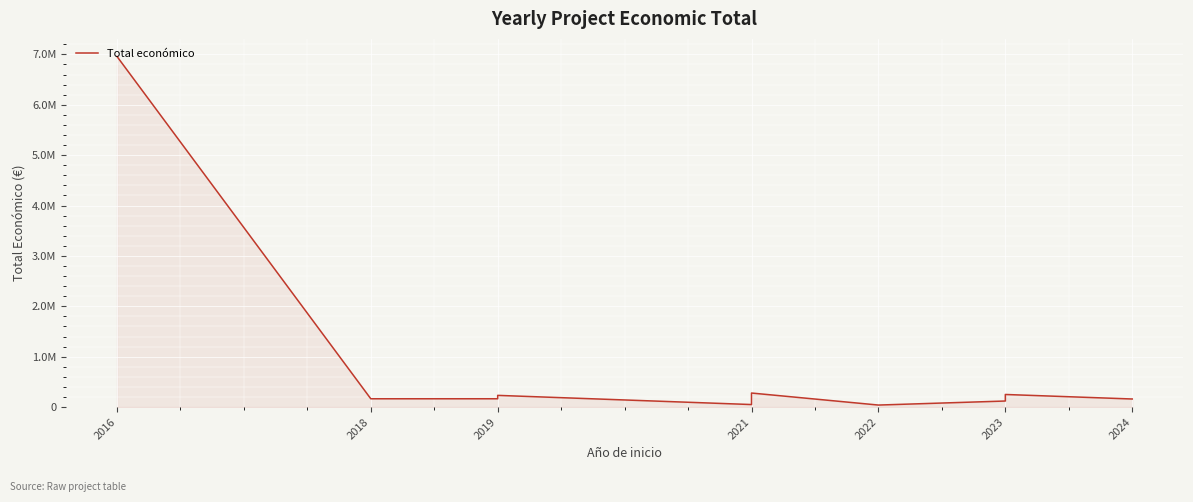

What is the sum of all values?

8857045